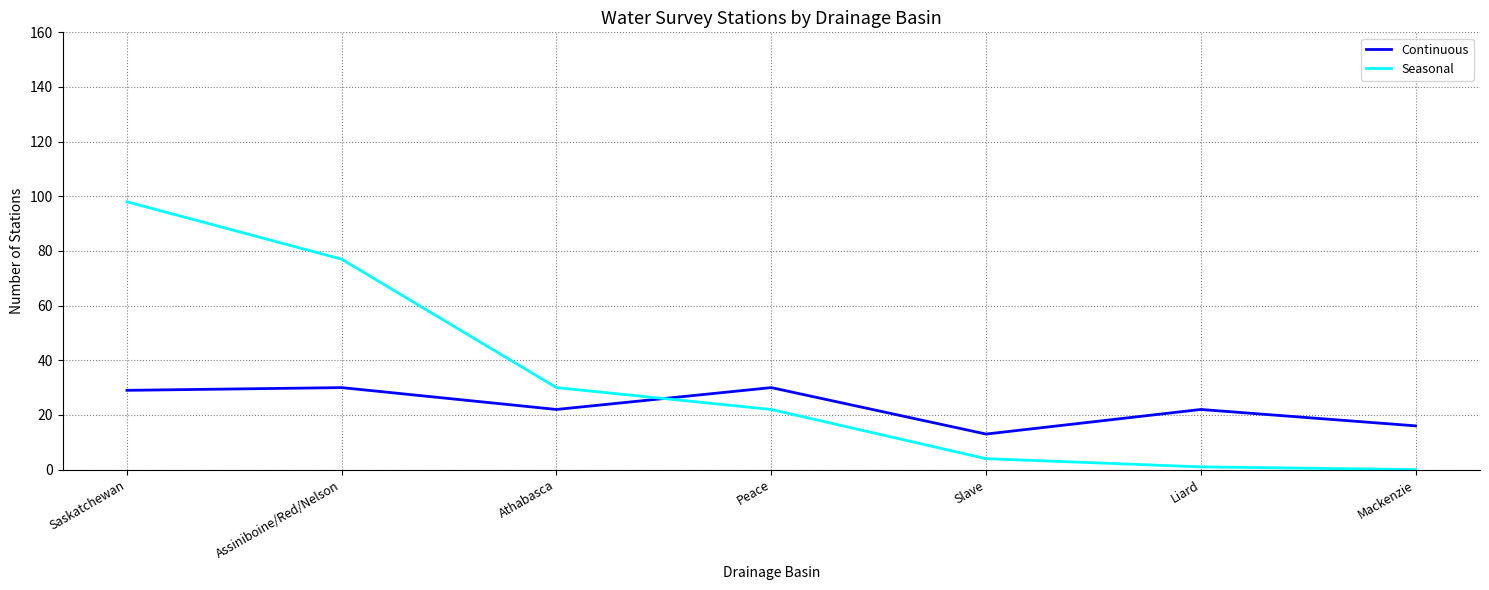

Rank the series by their maximum value, from lowest to highest.

Continuous, Seasonal